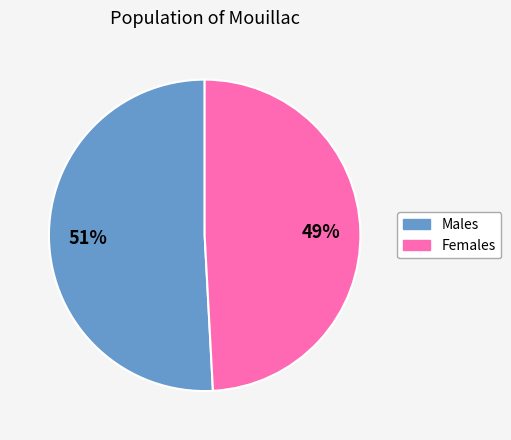

Is there a majority slice in this chart?

Yes